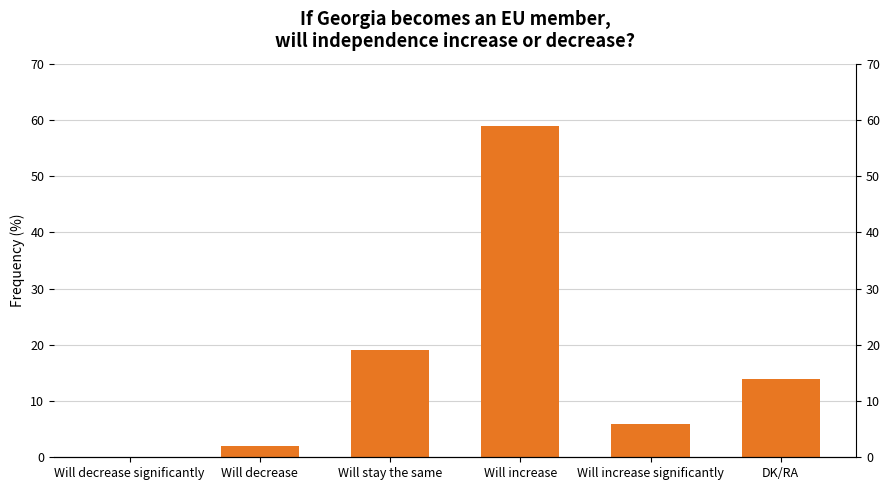

What is the difference between the maximum and minimum values?

59